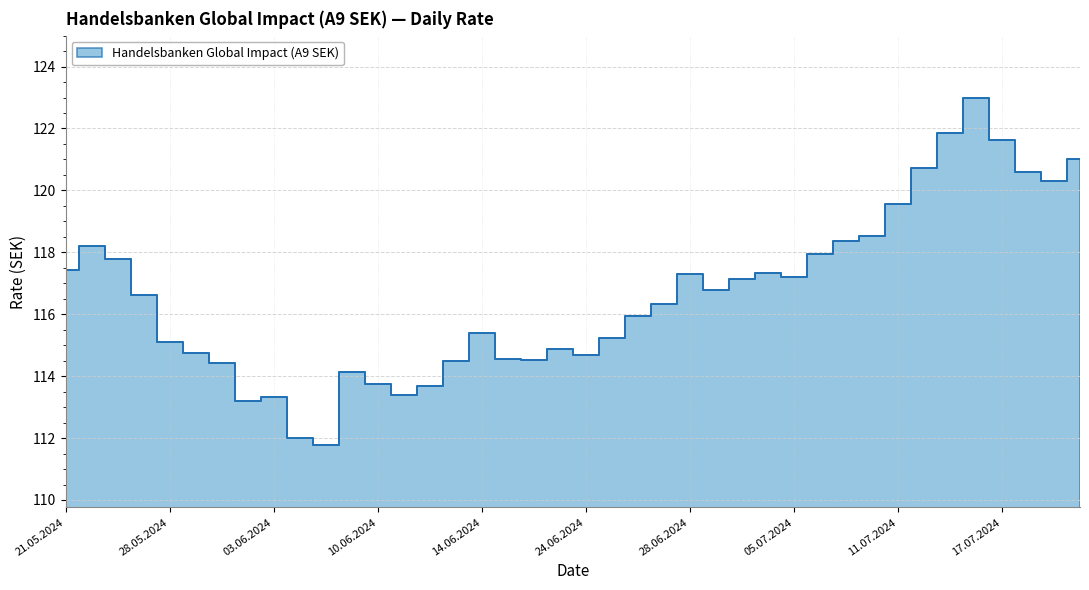

Approximately how many times larger is the value at 22.07.2024 compared to 31.05.2024?

1.1